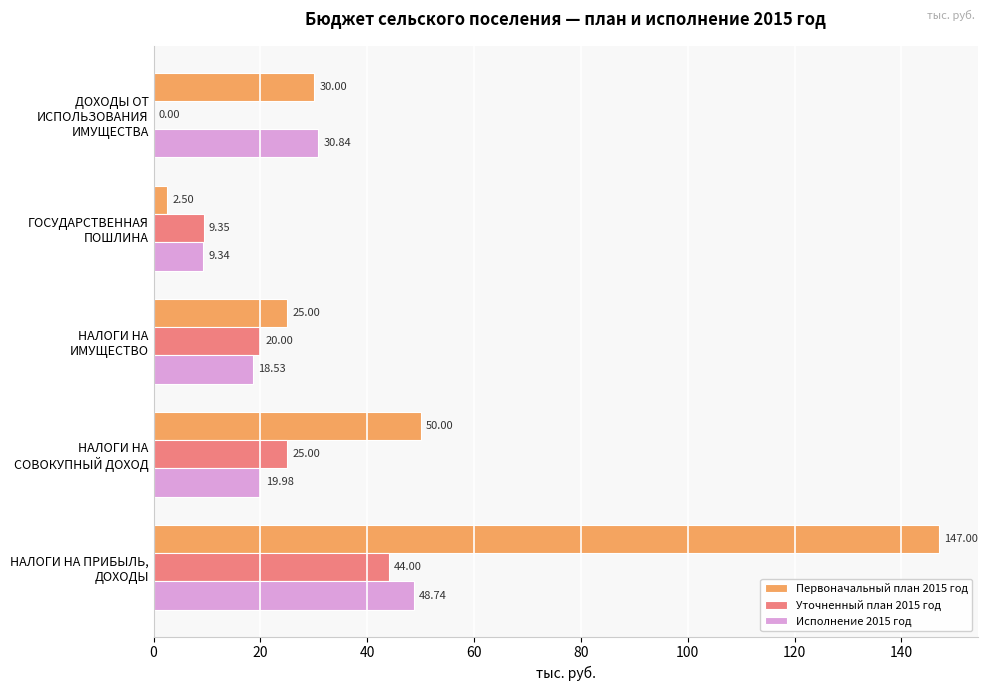

What are all the series names shown in the legend?

Первоначальный план 2015 год, Уточненный план 2015 год, Исполнение 2015 год